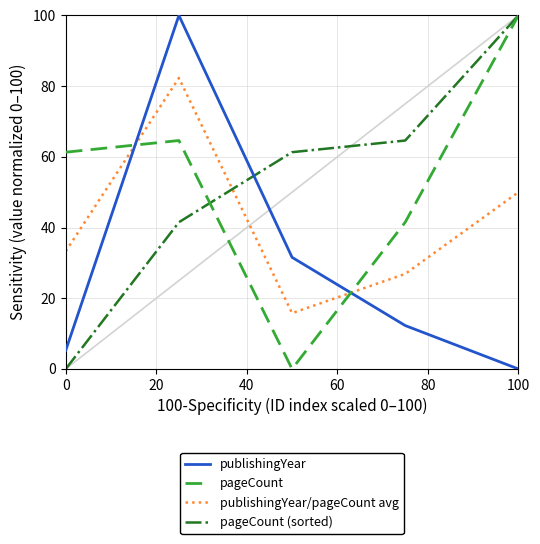

True or false: publishingYear/pageCount avg and publishingYear intersect in this chart.

True